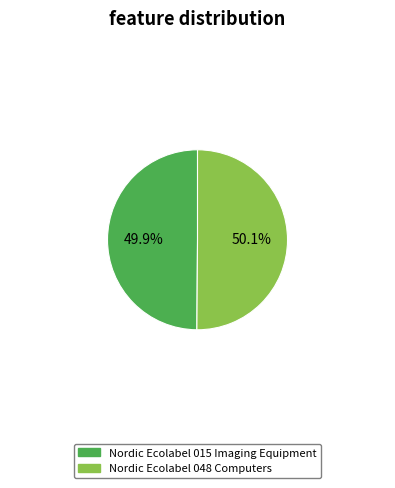

Is there a majority slice in this chart?

Yes